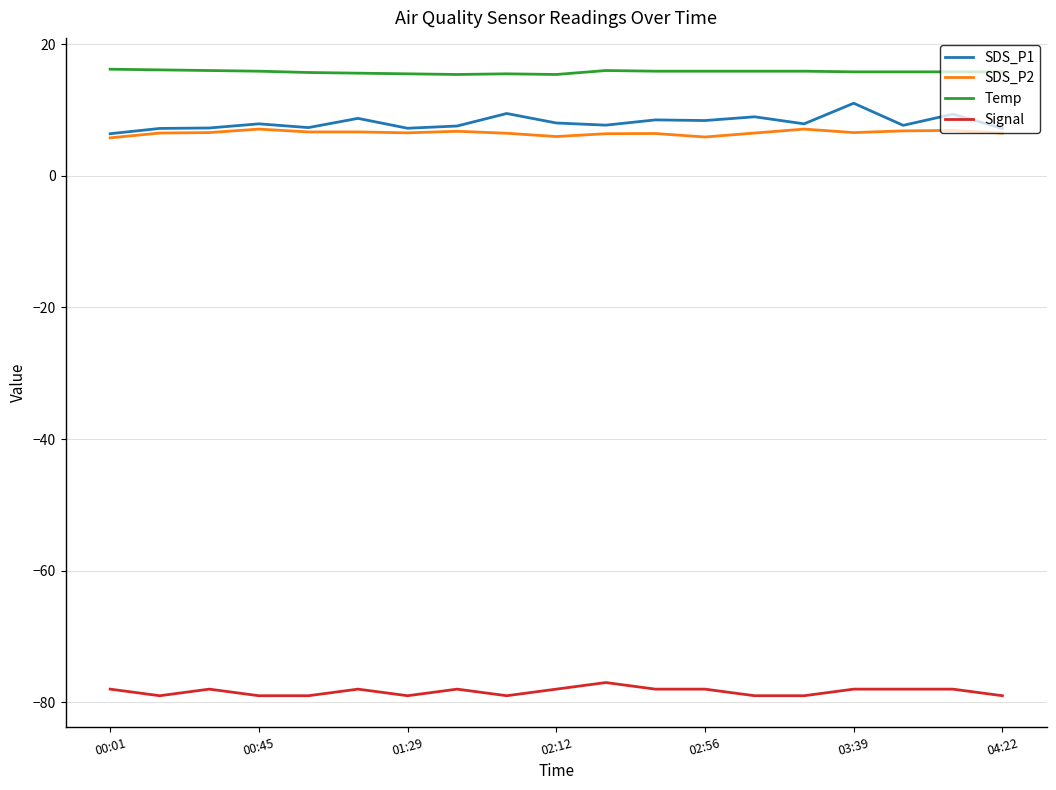

True or false: Signal and SDS_P2 cross at least once.

False